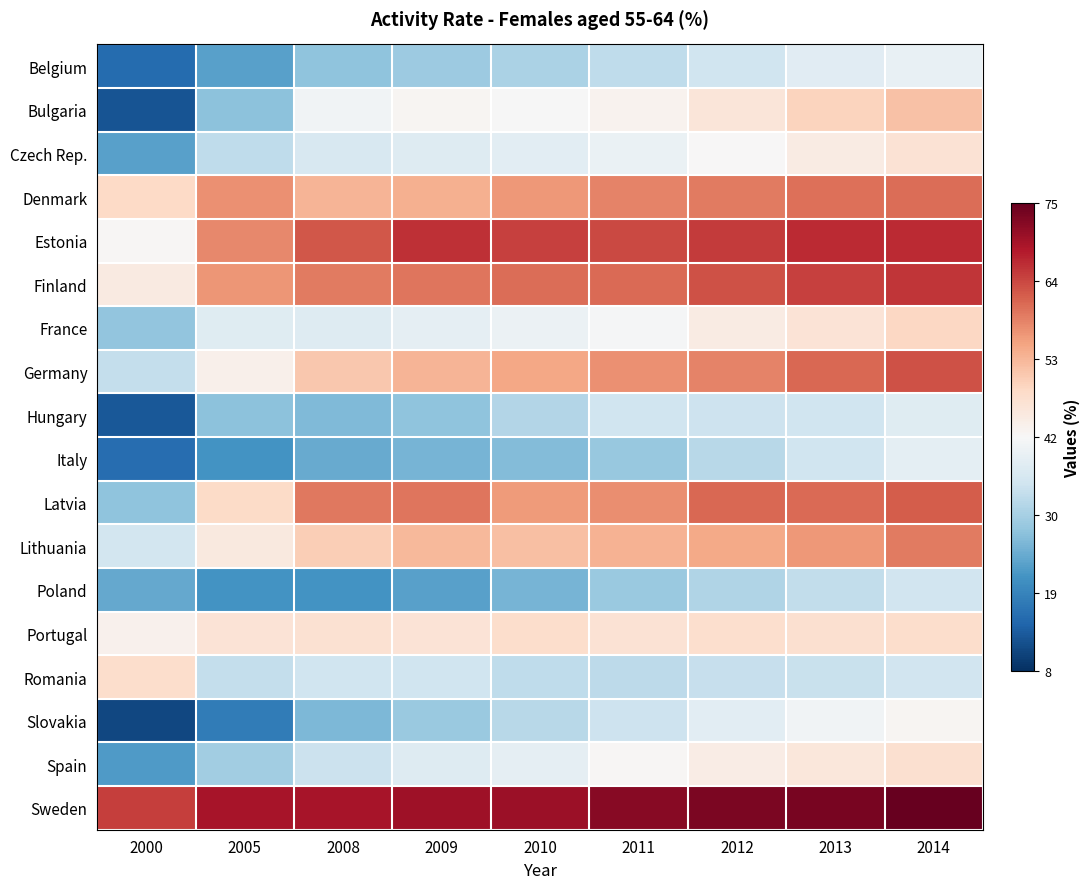

Between 2009 and 2011, which series saw the biggest shift?

Hungary